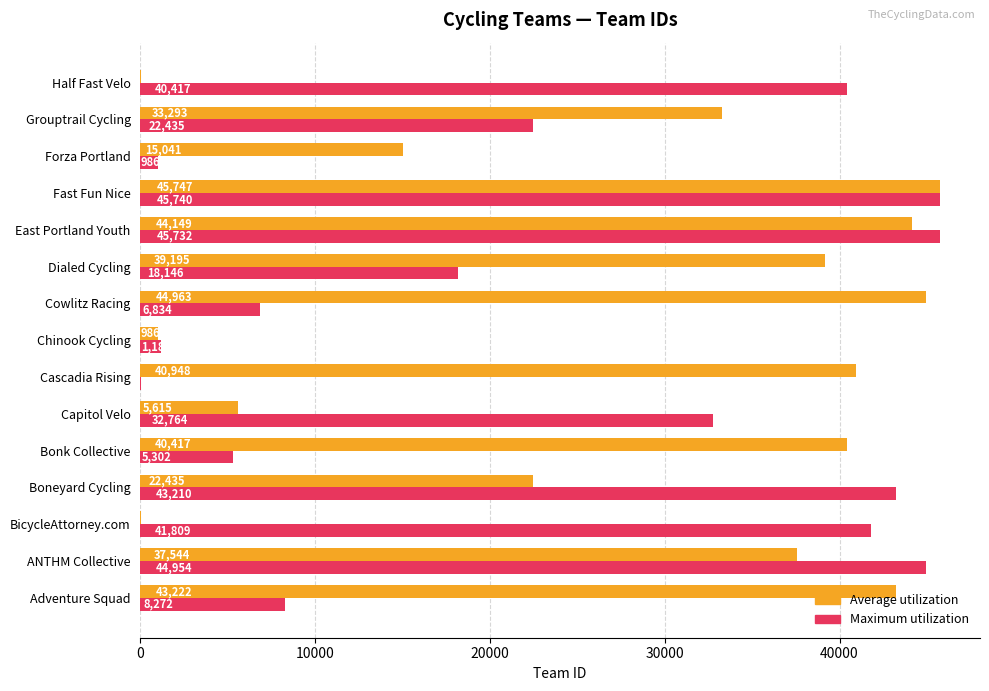

Which series has the largest total across all categories?

Average utilization